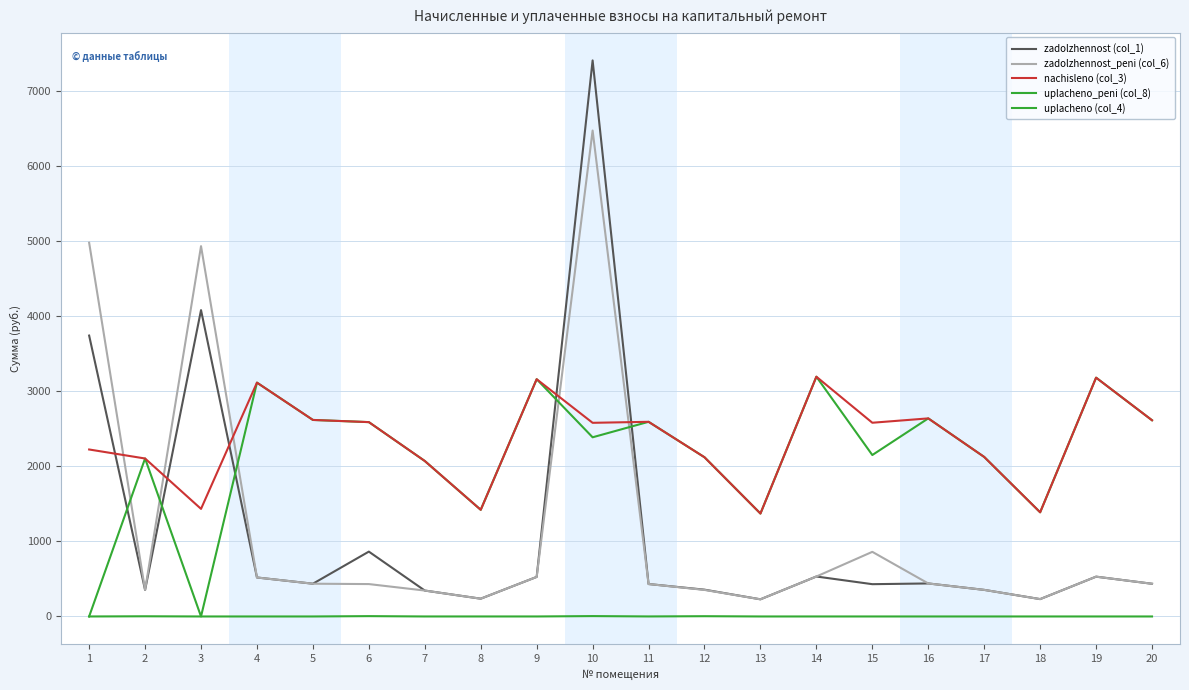

How many lines are shown in the chart?

5